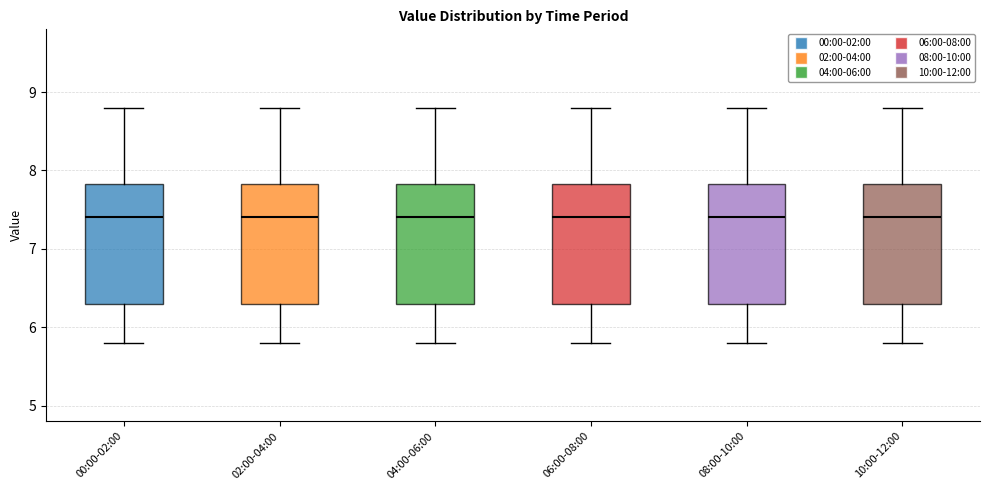

Where is the lower edge of the box for 06:00-08:00 on the y-axis? The values are not printed on the chart, so give them approximately, as read against the axis.

6.3